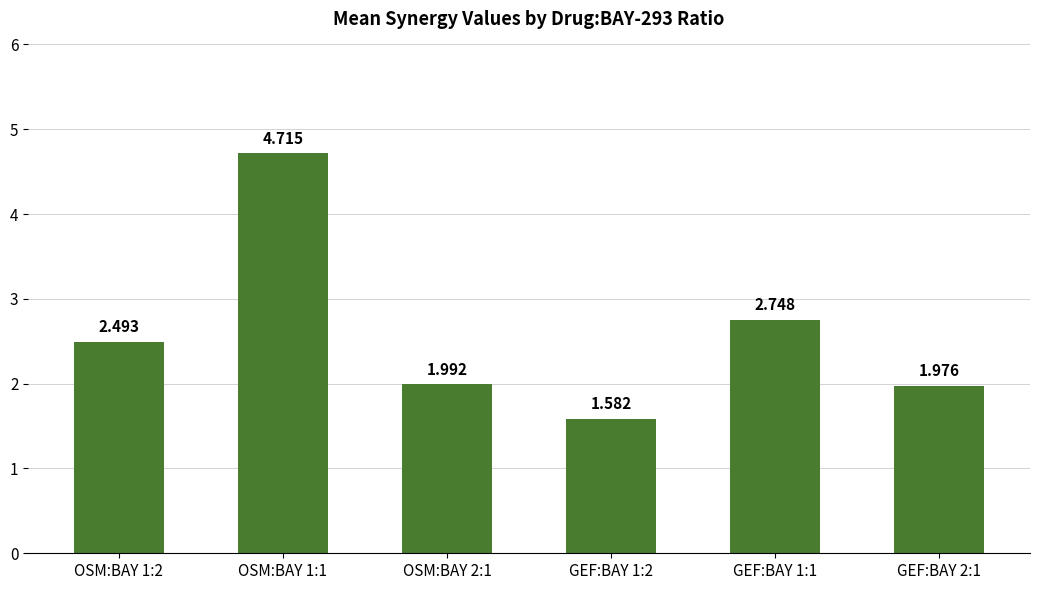

What is the label of the 2nd bar from the right?

GEF:BAY 1:1